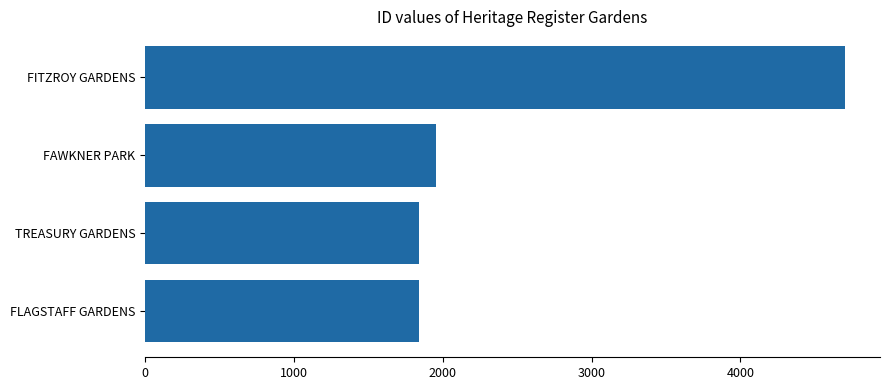

How many categories are shown in the chart?

4